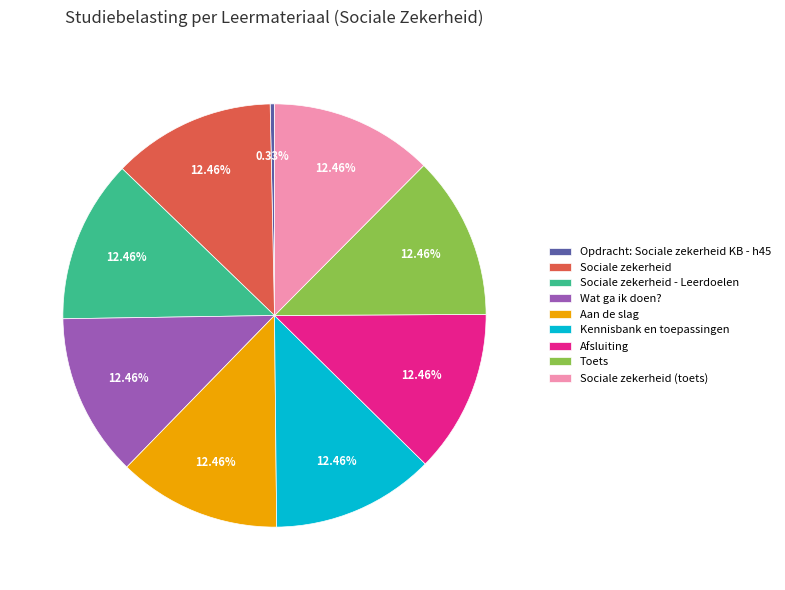

To the nearest percent, what is the difference between the Toets and Opdracht: Sociale zekerheid KB - h45 slice percentages?

12%